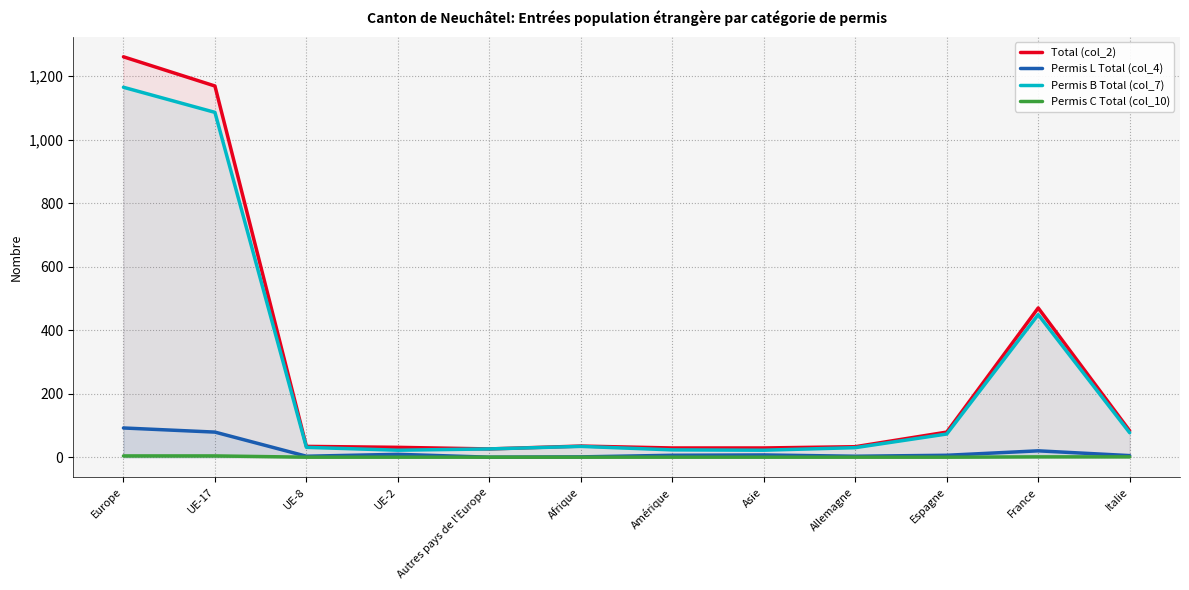

How many values in Permis C Total (col_10) are above zero?

4